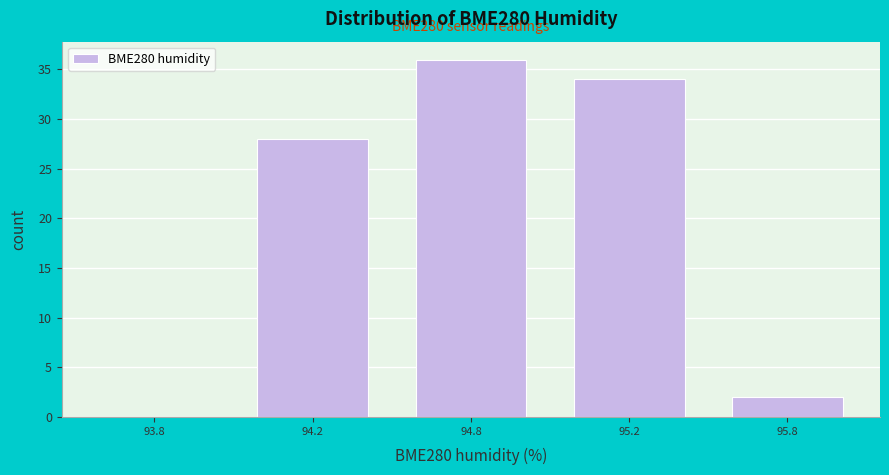

Reading left to right, list all the values displayed in this chart.

93.8=0	94.2=28	94.8=36	95.2=34	95.8=2